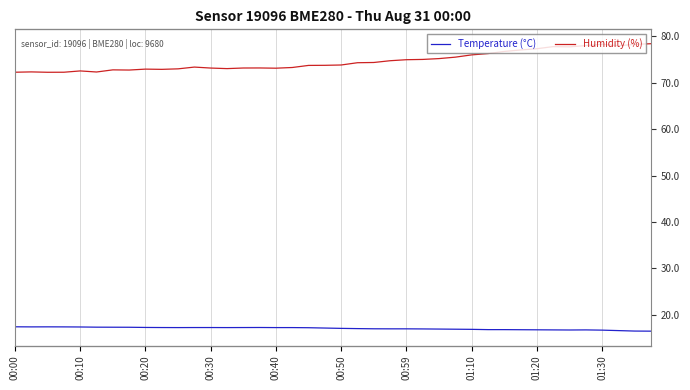

True or false: Humidity (%) has a value of 112.5 at 21.

False